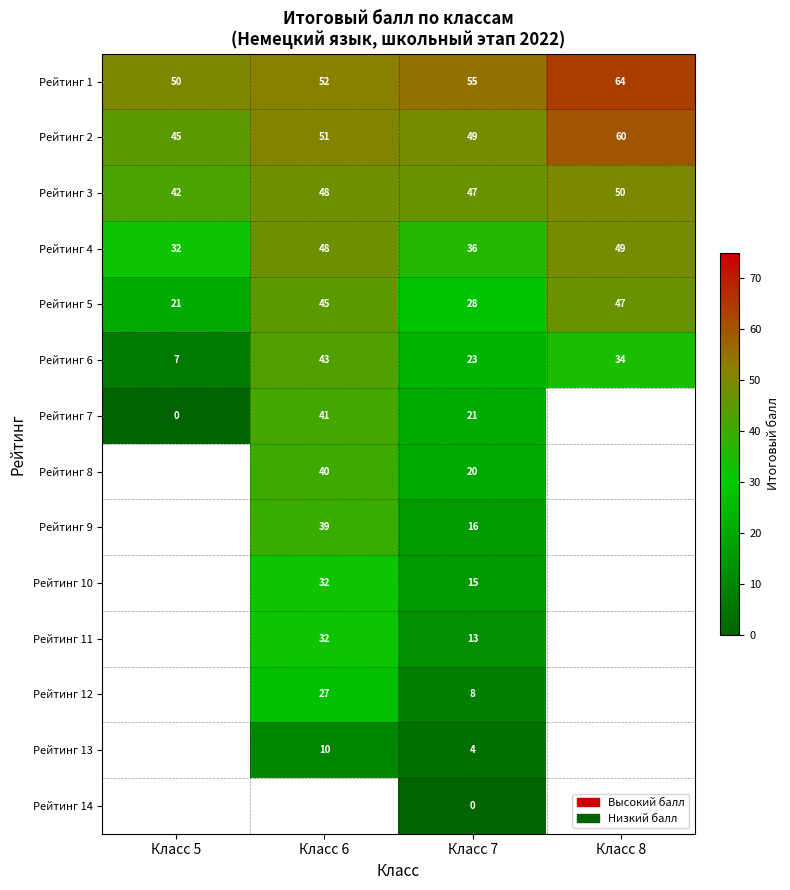

The Рейтинг 3 series shows 61 at Класс 5. True or false?

False